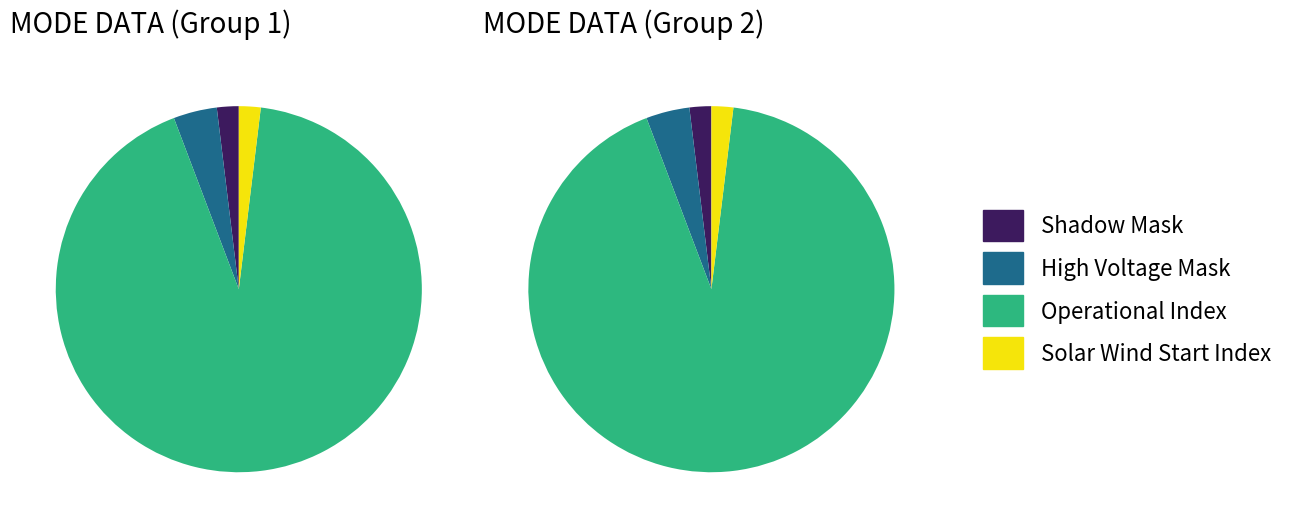

What is the largest slice in the pie chart?

Operational Index